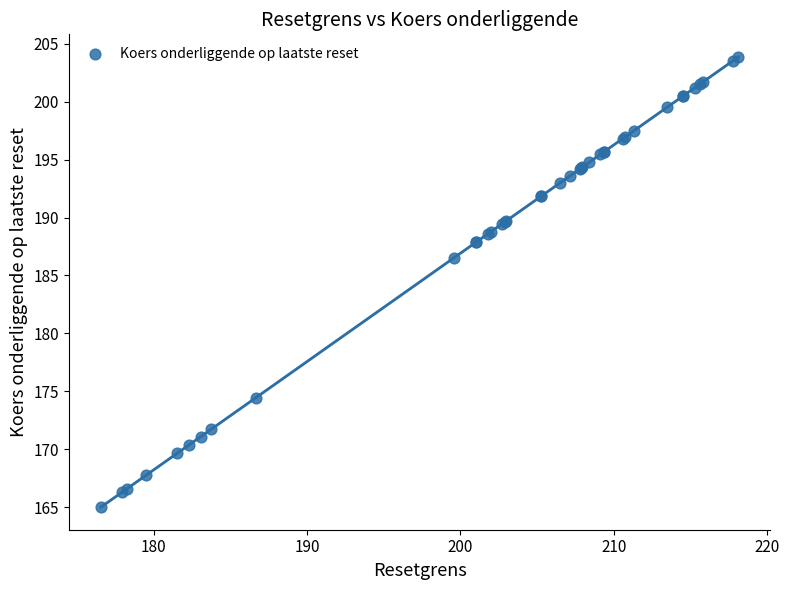

What Y value in the scatter plot is closest to 184?

186.5